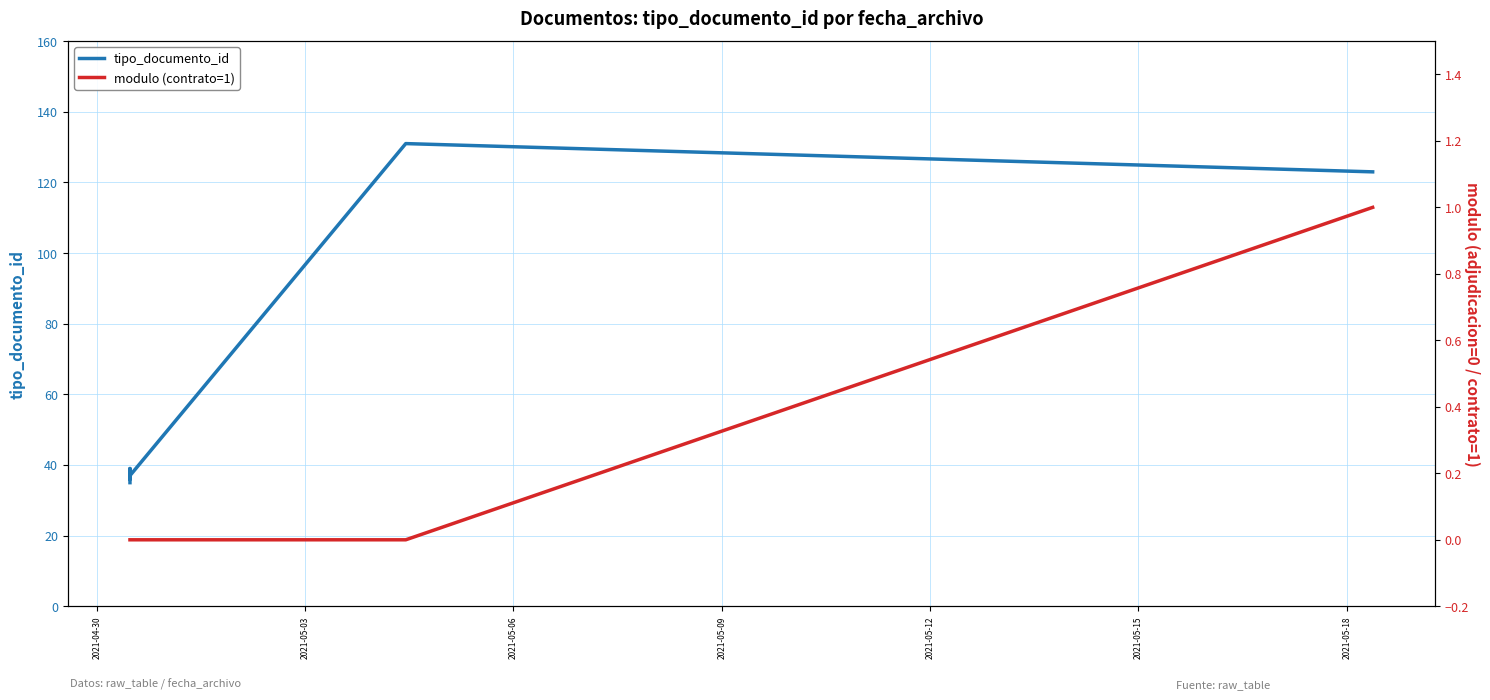

What is the sum of all tipo_documento_id values?

439